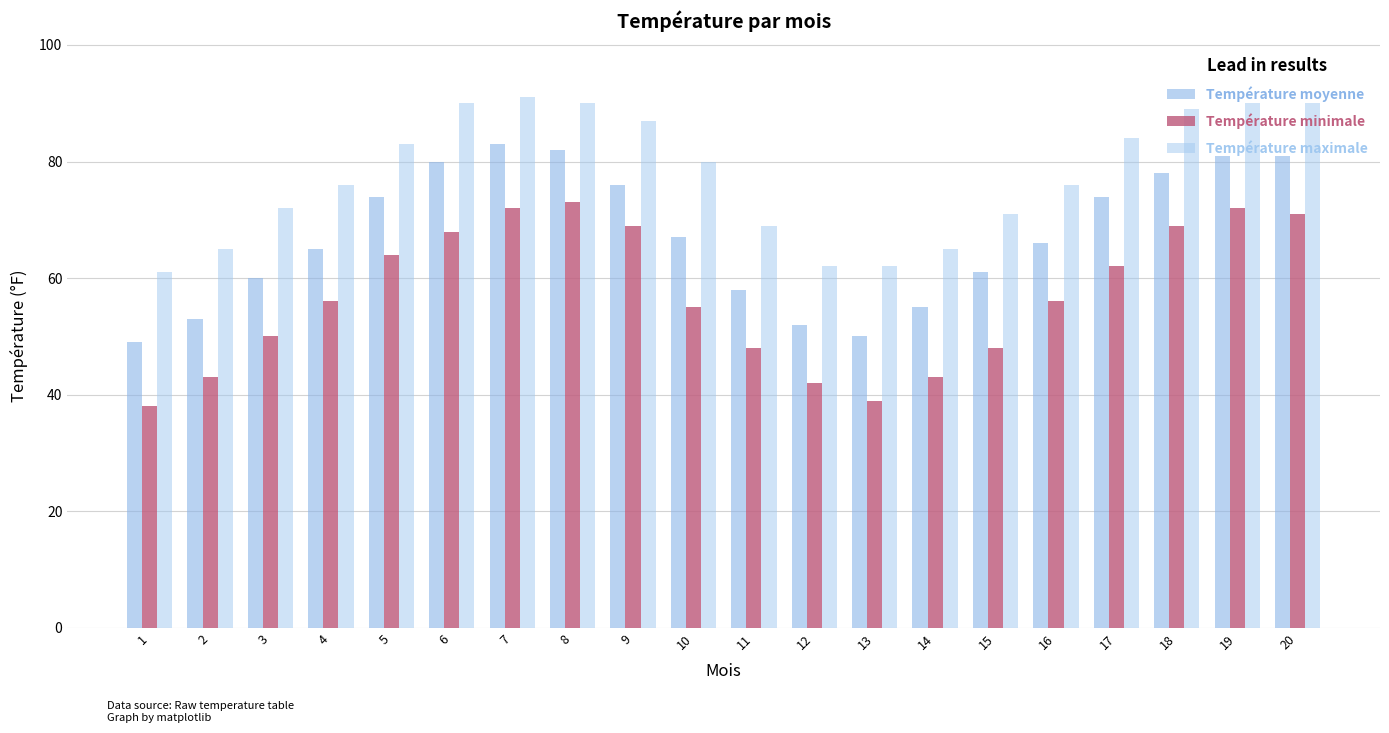

Which series has the largest total across all categories?

Température maximale